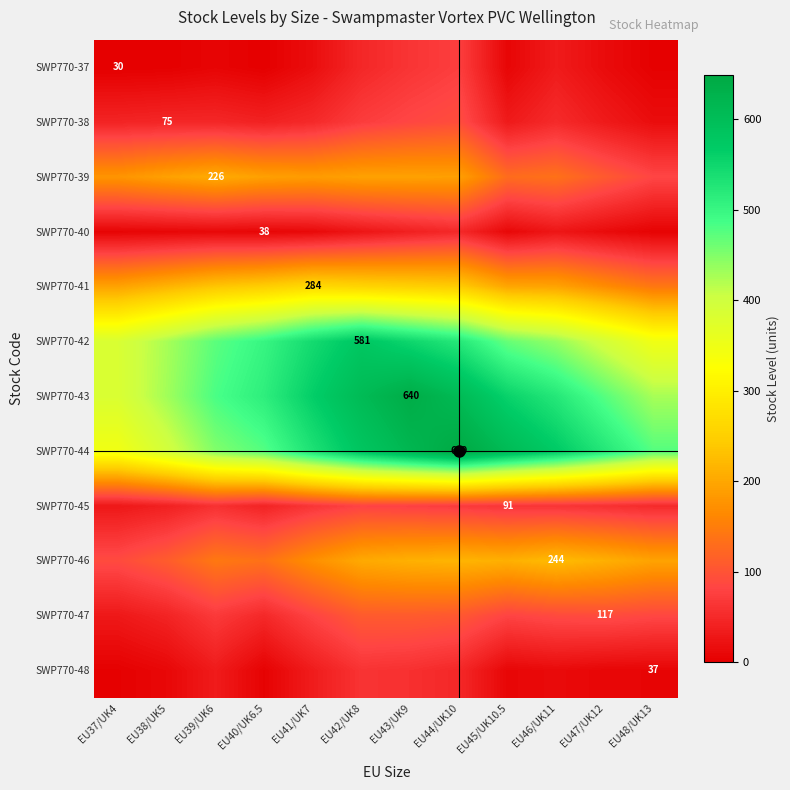

Where is SWP770-45 nearest to the value 54?

EU48/UK13